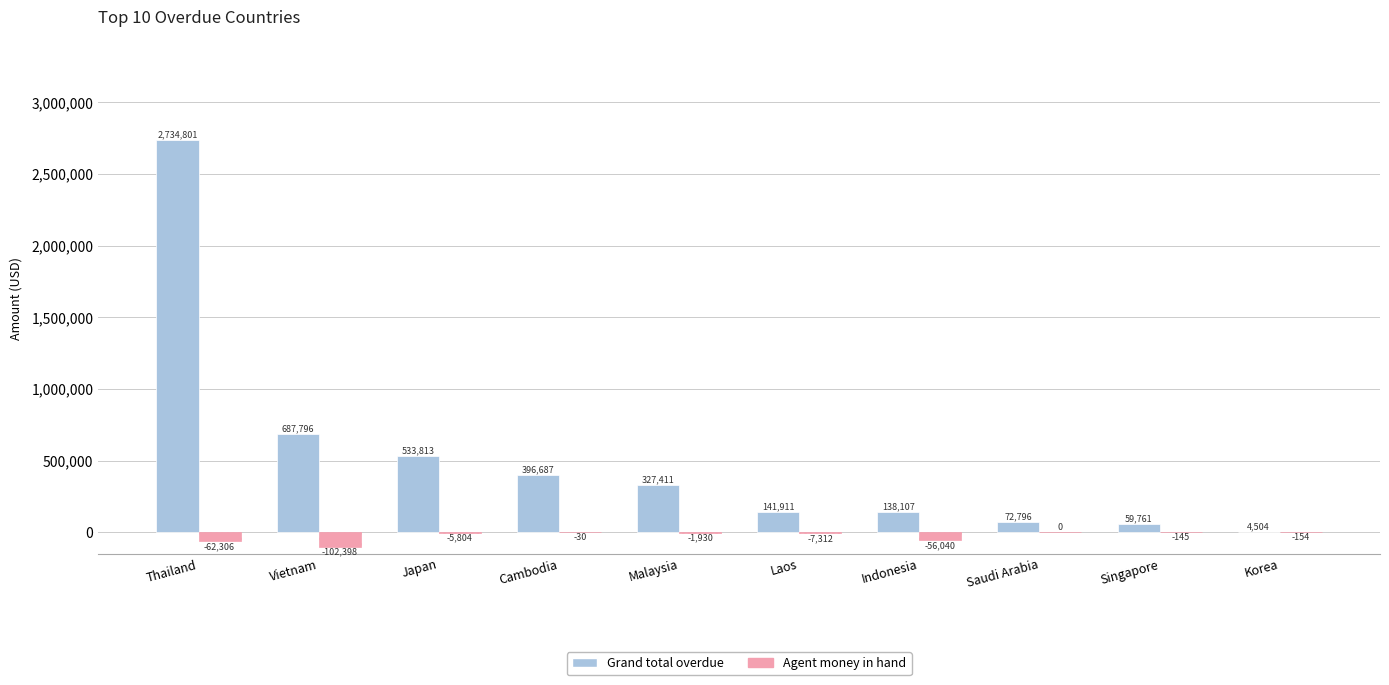

What is the sum of the Grand total overdue values at Japan and Malaysia?

861223.3